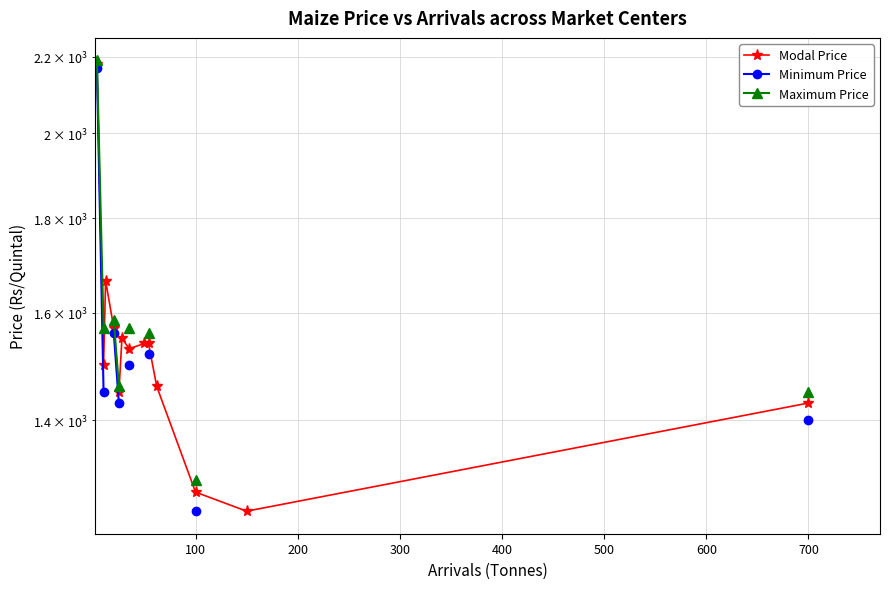

True or false: Minimum Price has a value of 2223.2 at 800.

False